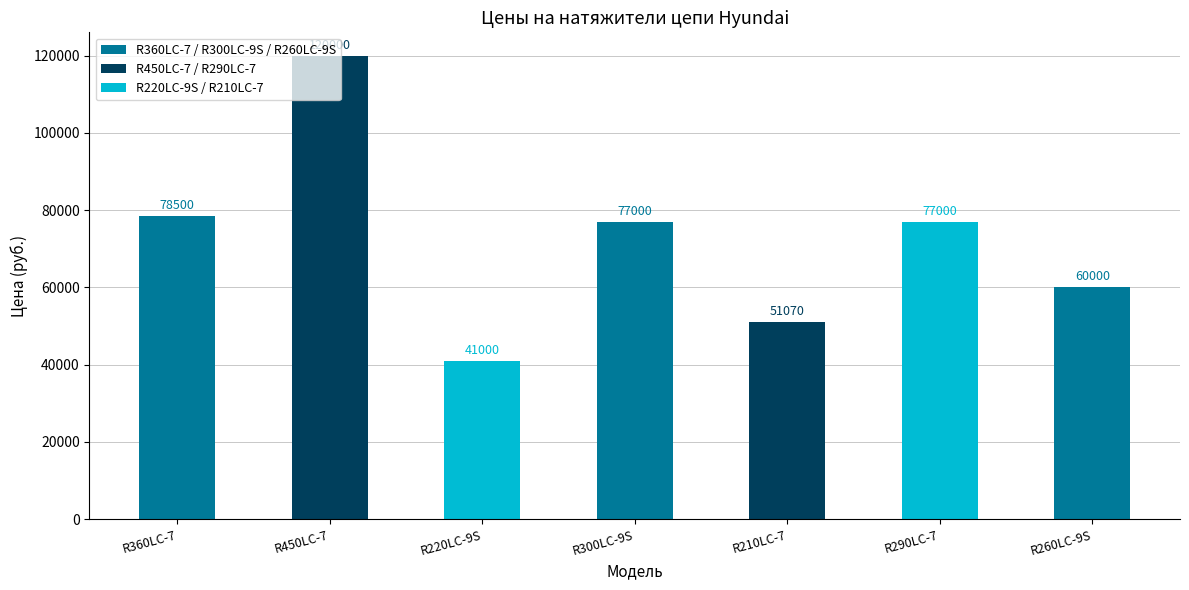

What is the approximate value at R290LC-7, to the nearest 50?

77000